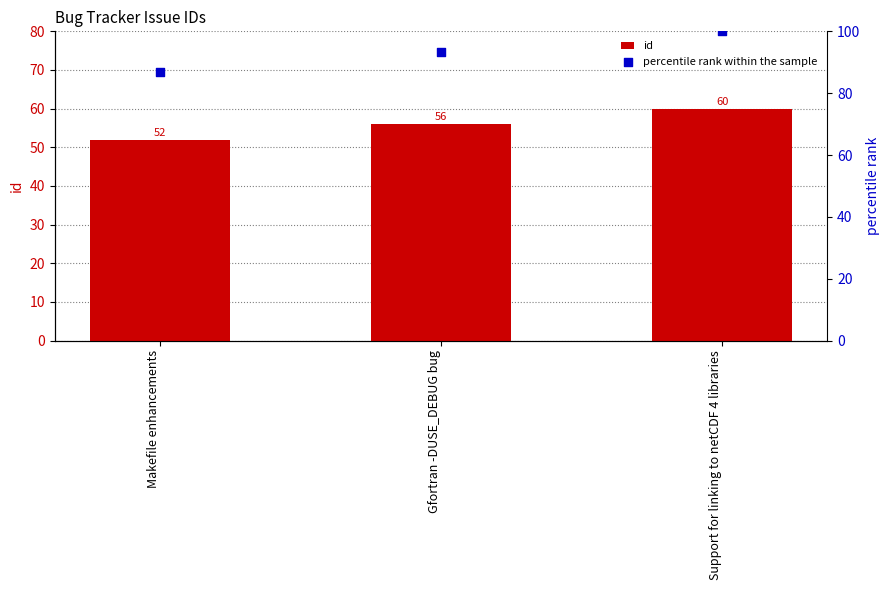

What are all the series names shown in the legend?

id, percentile rank within the sample